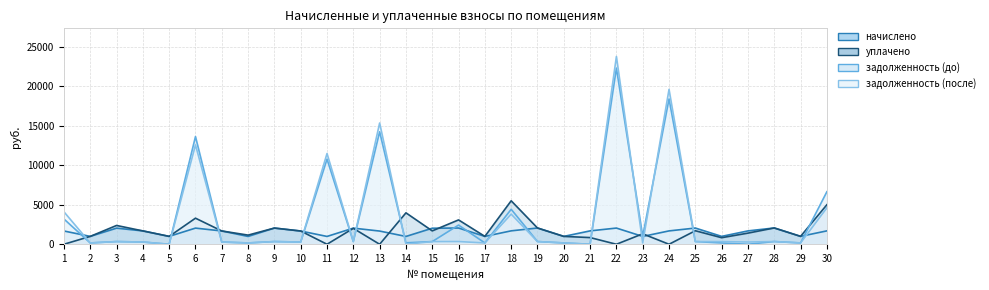

Between 10 and 14, which series saw the biggest shift?

уплачено